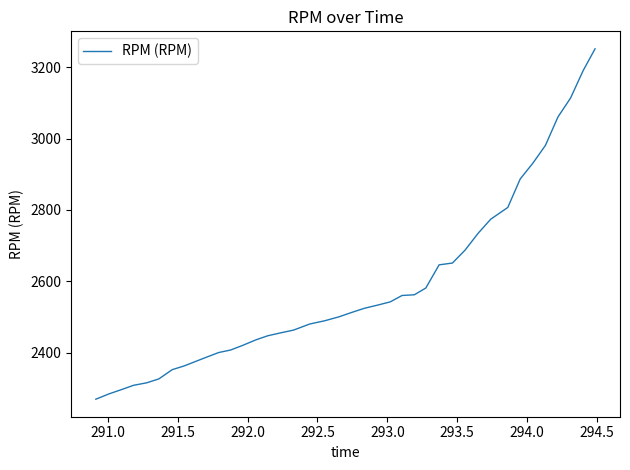

What is the greatest value displayed?

3252